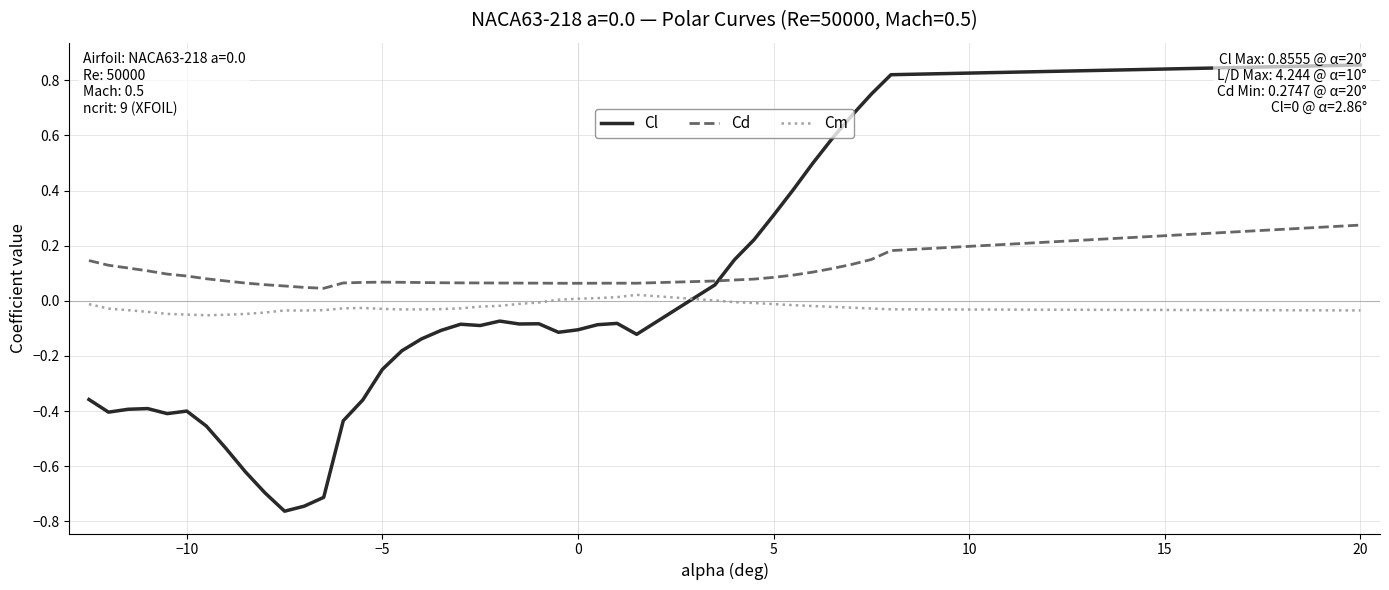

True or false: Cd and Cm cross at least once.

False